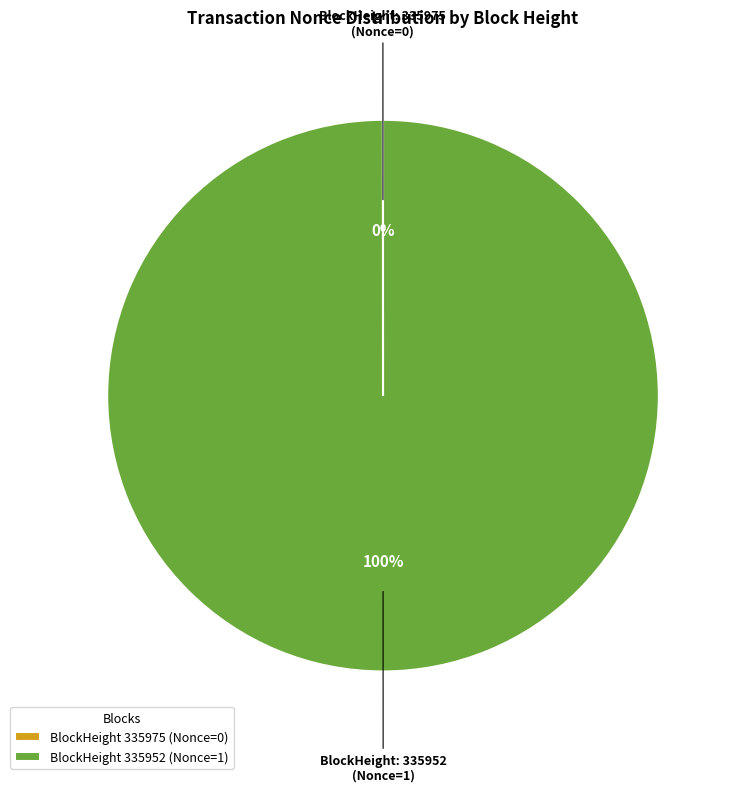

Which category has the biggest portion of the pie?

BlockHeight 335952 (Nonce=1)